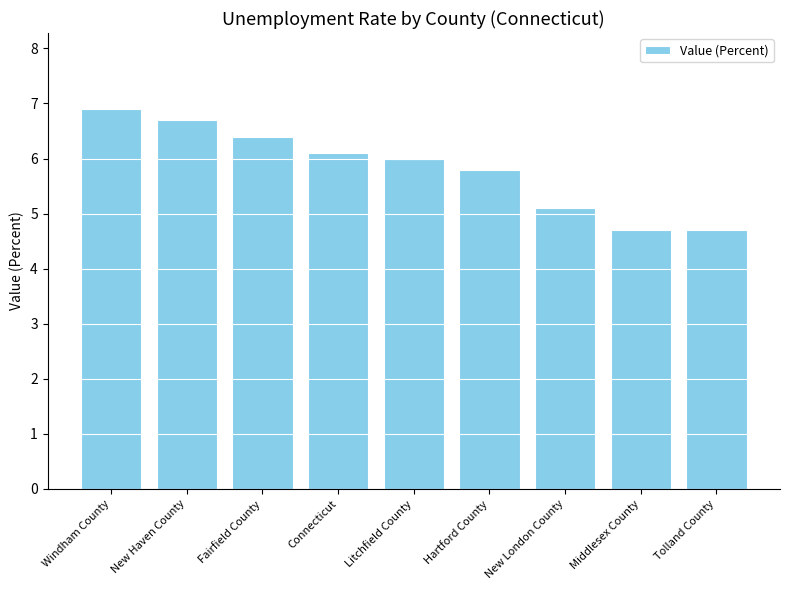

What is the ratio of the value at Fairfield County to the value at Hartford County?

1.1